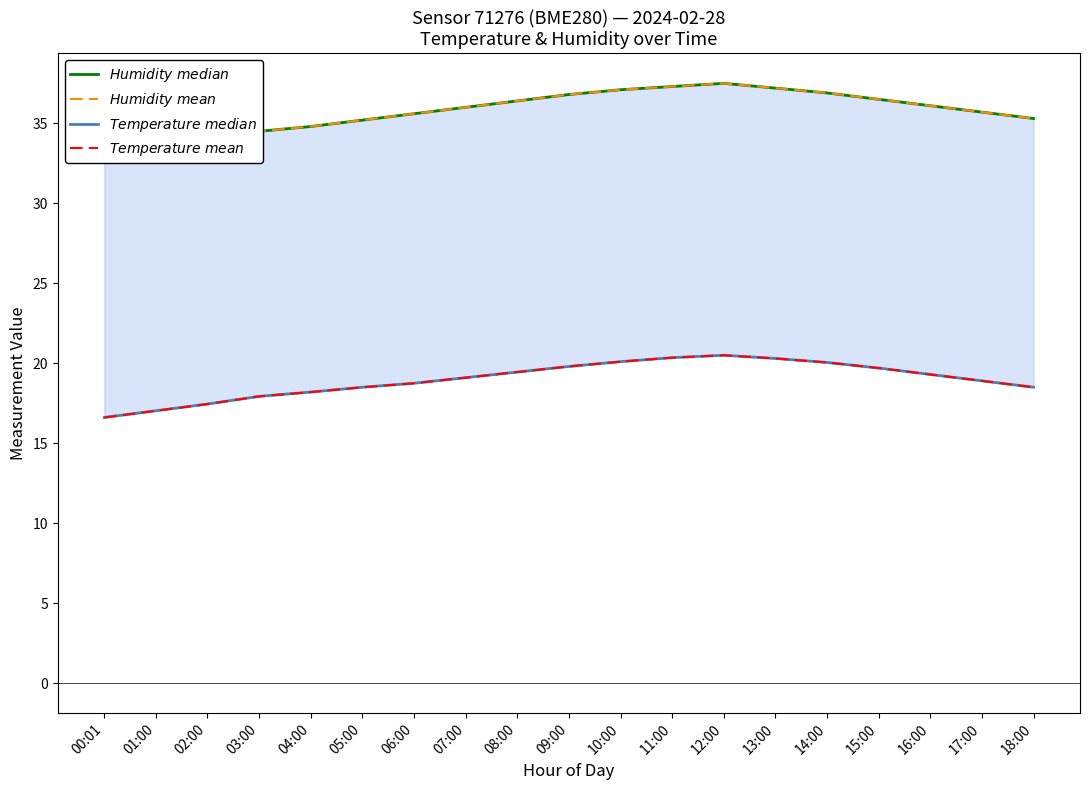

True or false: $Humidity\ mean$ and $Temperature\ mean$ intersect in this chart.

False